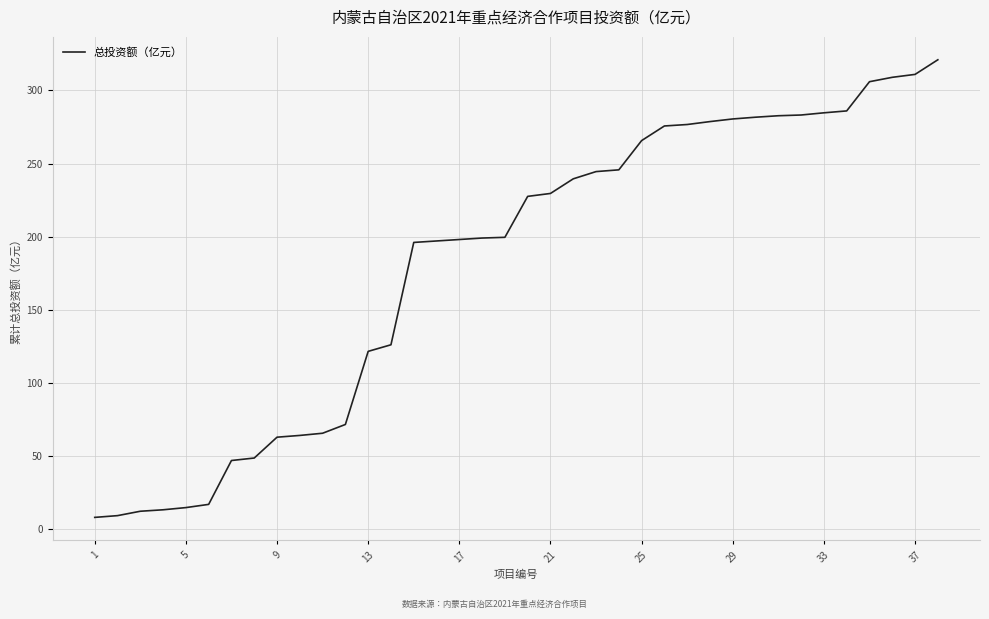

What is the greatest value displayed?

321.0